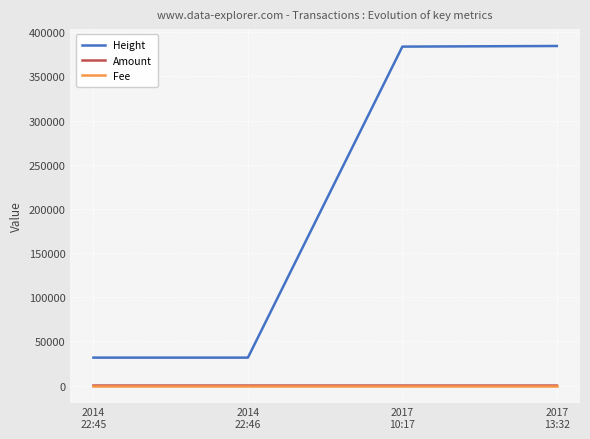

The value of Height at 2014
22:46 is 31634. True or false?

True